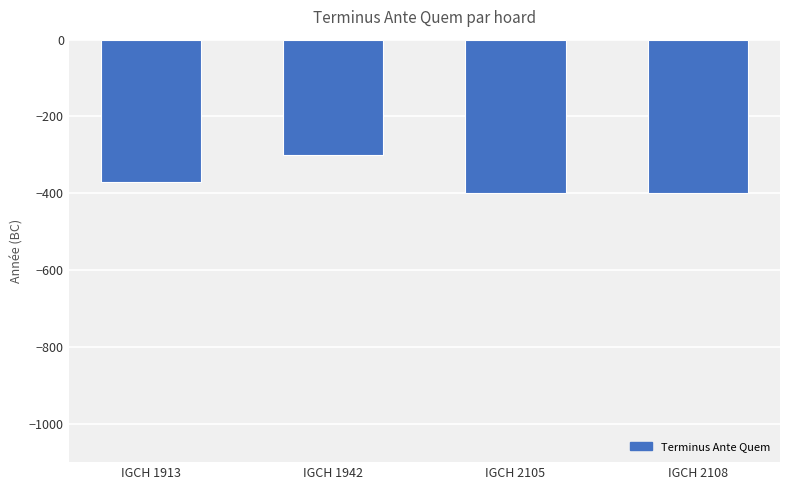

How many bars are there in total?

4